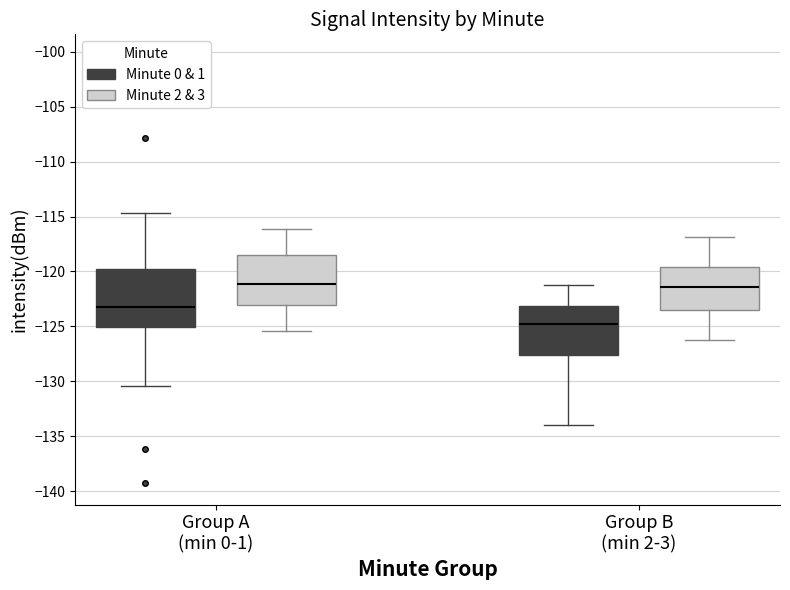

Reading left to right, read every box against the y-axis: the position of its median line, the range the box covers, and the ends of its whiskers. The values are not printed on the chart, so give them approximately, as read against the axis.

Group A (min 0-1) (Minute 0 & 1): median -123.0, box -125.0 to -120.0, whiskers -130.5 to -114.5
Group A (min 0-1) (Minute 2 & 3): median -121.0, box -123.0 to -118.5, whiskers -125.5 to -116.0
Group B (min 2-3) (Minute 0 & 1): median -125.0, box -127.5 to -123.0, whiskers -134.0 to -121.0
Group B (min 2-3) (Minute 2 & 3): median -121.5, box -123.5 to -119.5, whiskers -126.0 to -117.0